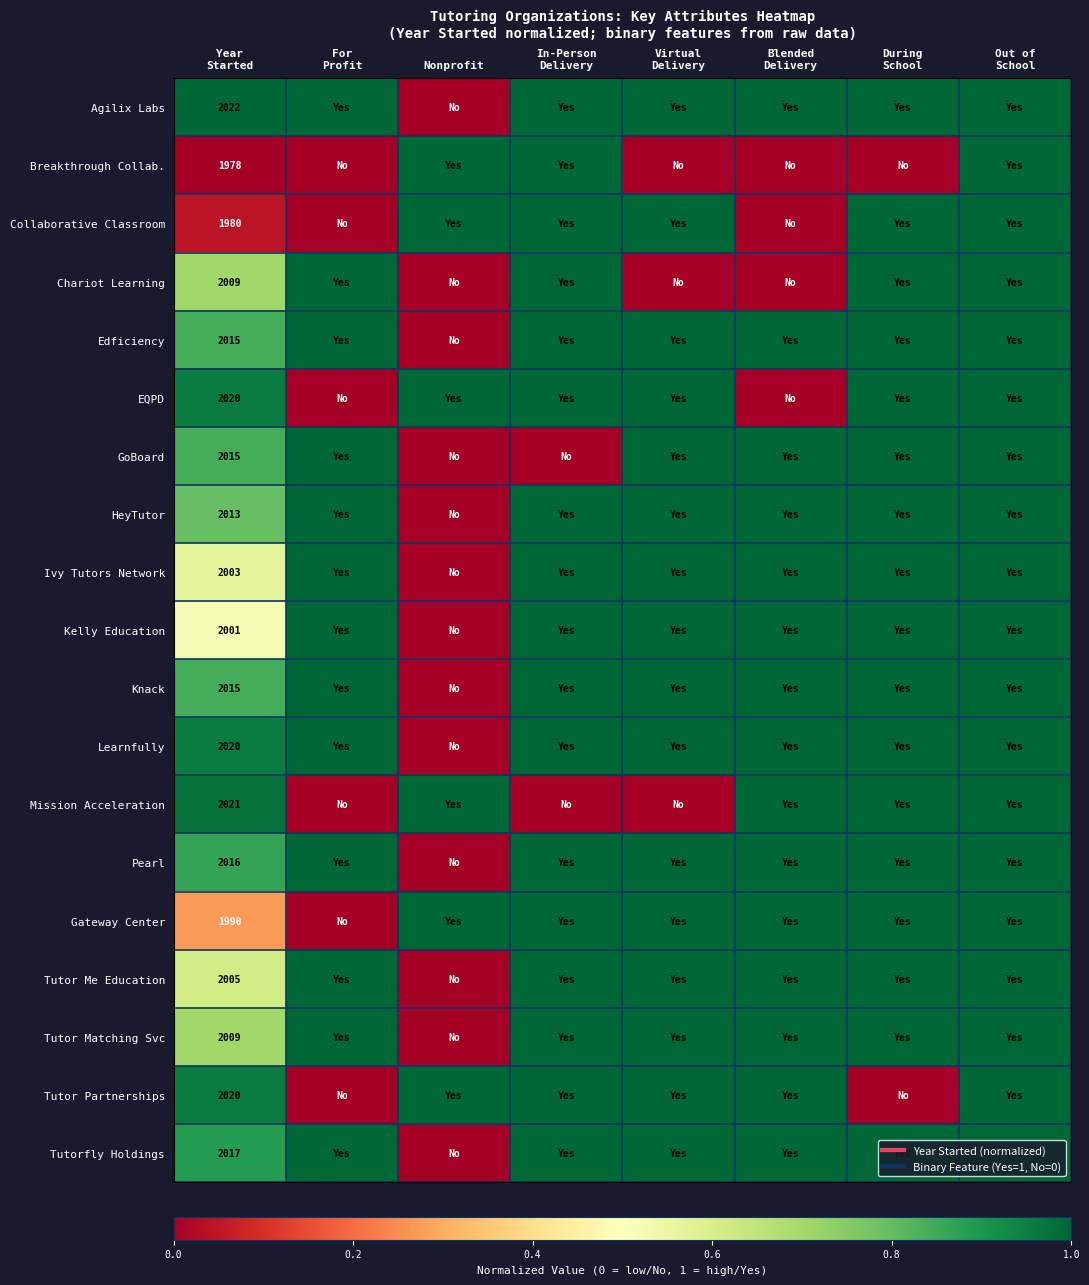

Rank the series by their maximum value, from highest to lowest.

Agilix Labs, Breakthrough Collab., Collaborative Classroom, Chariot Learning, Edficiency, EQPD, GoBoard, HeyTutor, Ivy Tutors Network, Kelly Education, Knack, Learnfully, Mission Acceleration, Pearl, Gateway Center, Tutor Me Education, Tutor Matching Svc, Tutor Partnerships, Tutorfly Holdings